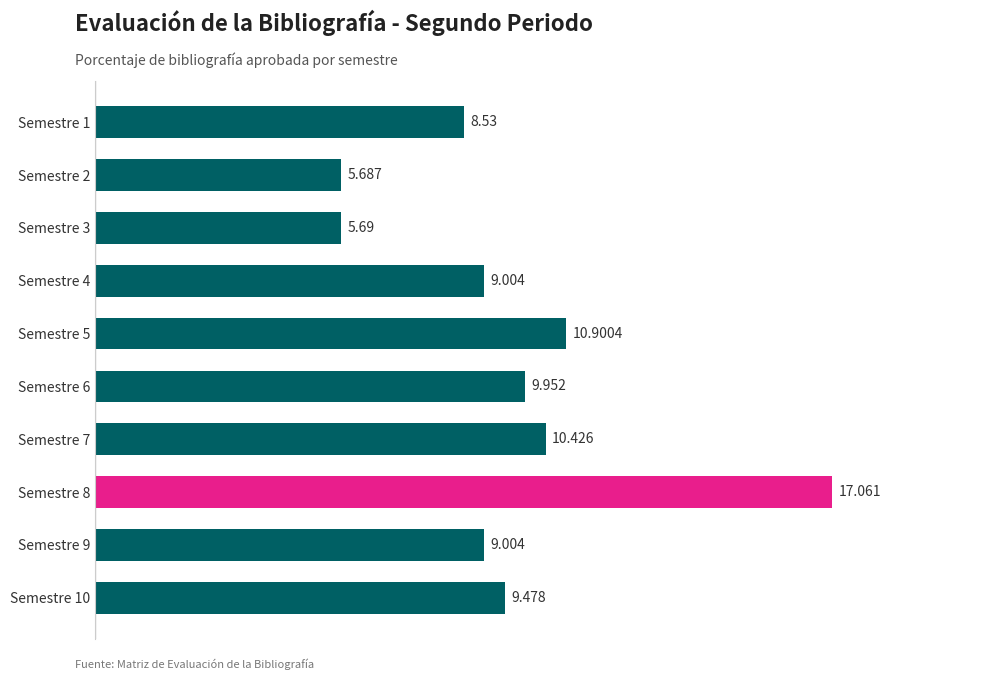

How many bars are there in total?

10